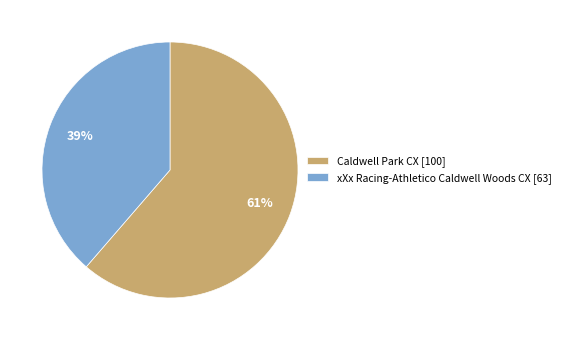

Which slice is the smallest?

xXx Racing-Athletico Caldwell Woods CX